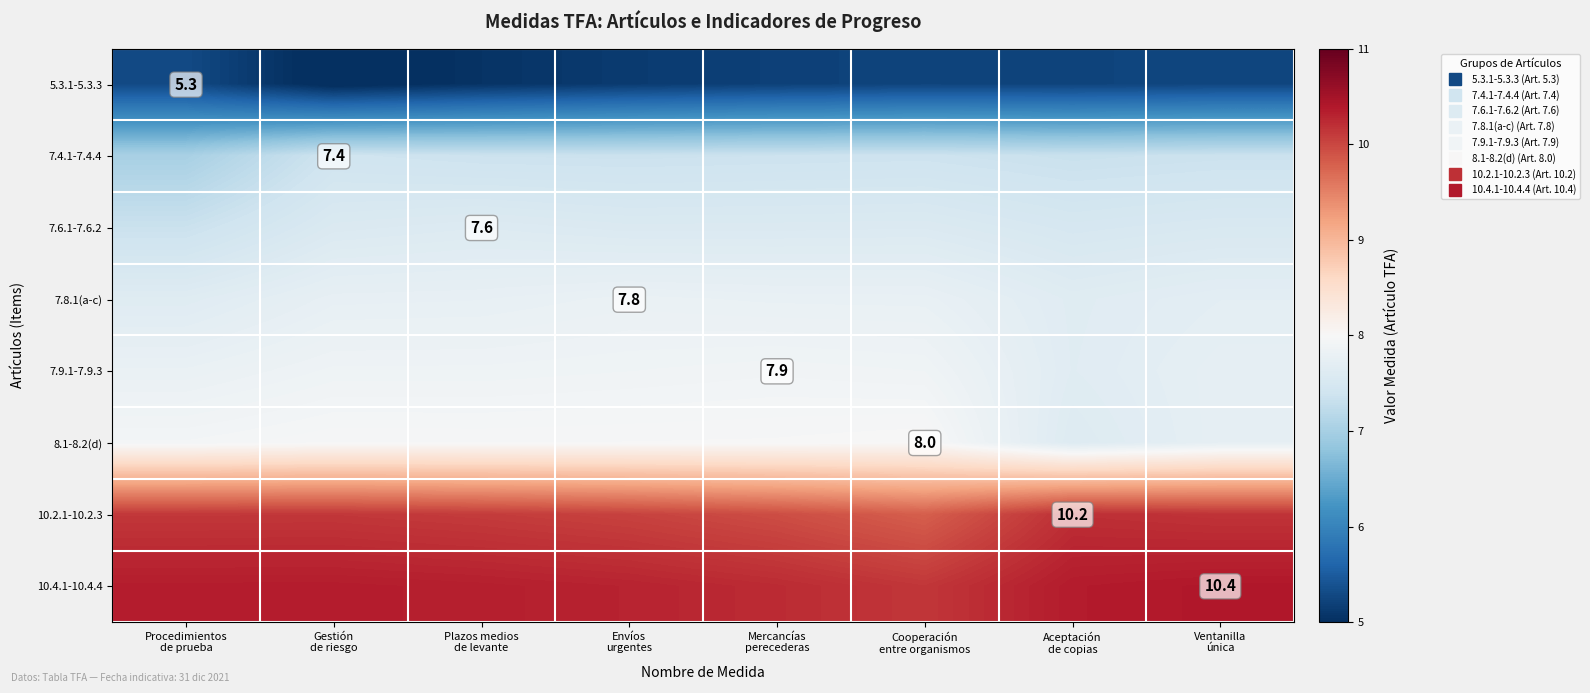

What is the total value across all series at Envíos
urgentes?

64.0